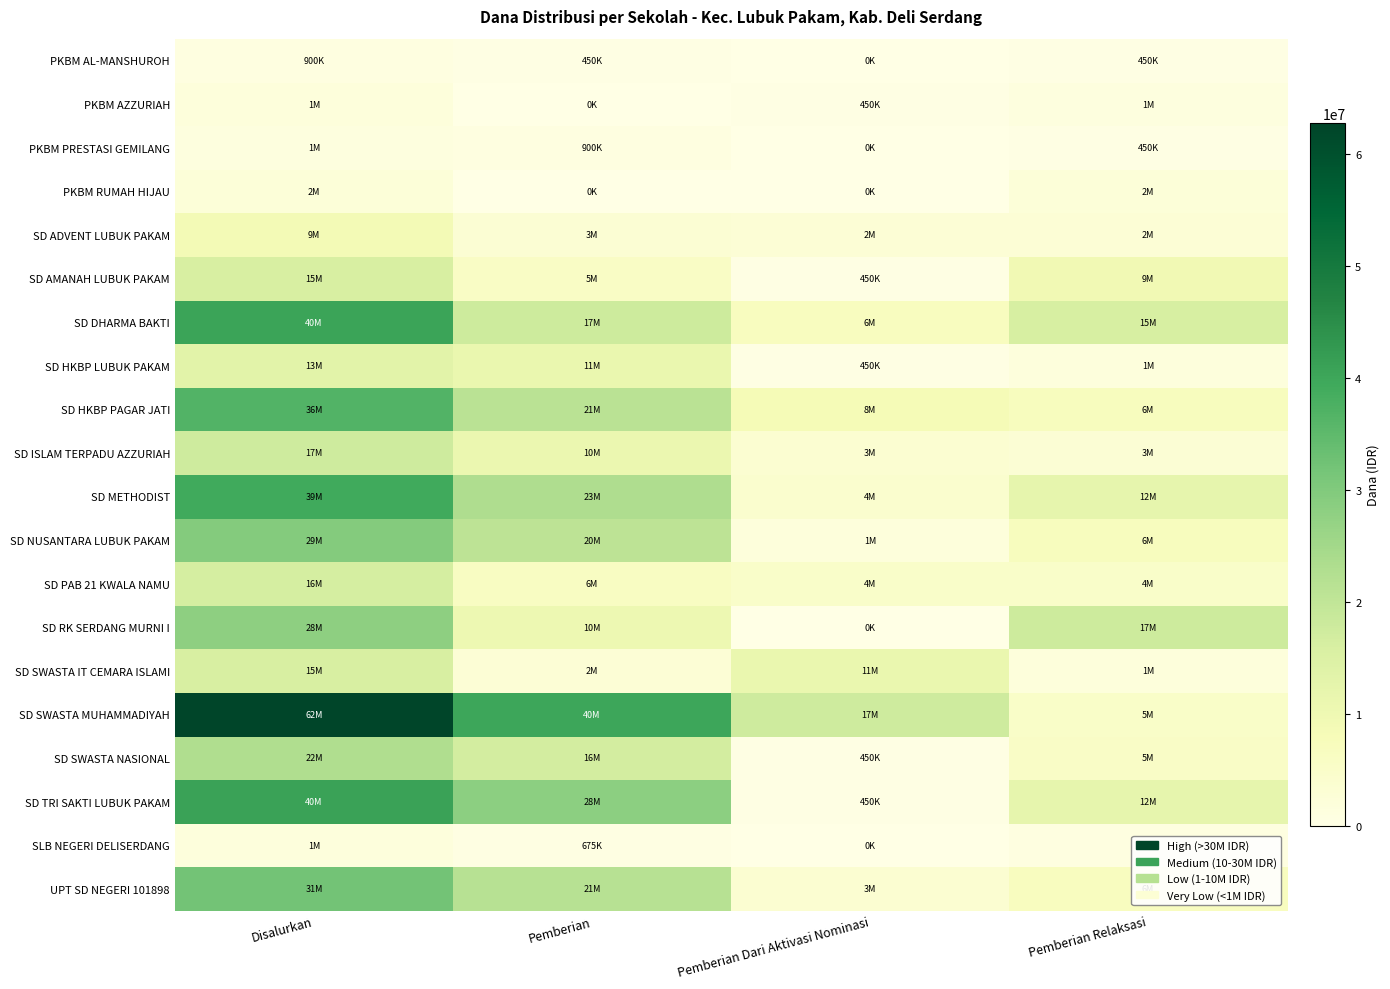

Which series has the largest total across all categories?

SD SWASTA MUHAMMADIYAH